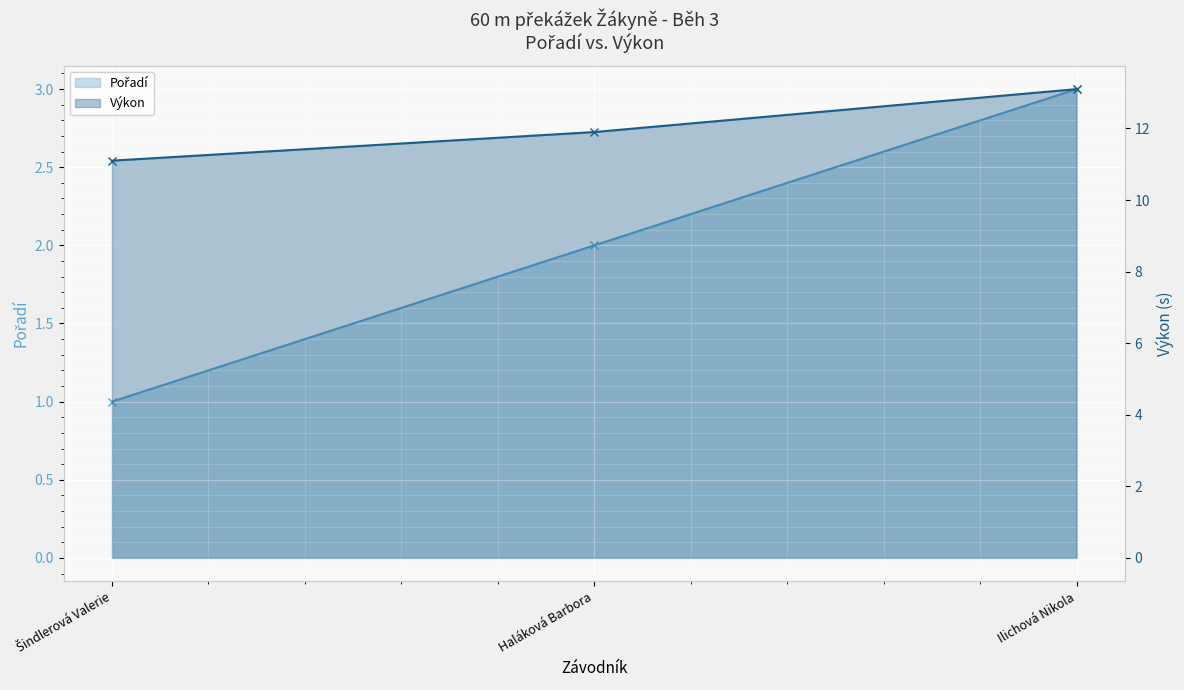

Rank the series at Ilichová Nikola from lowest to highest value.

Pořadí, Výkon